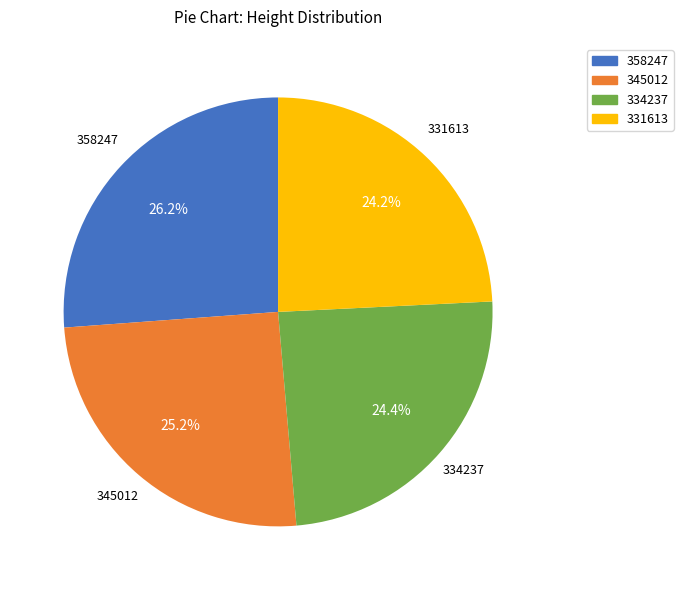

Does any single category account for the majority?

No